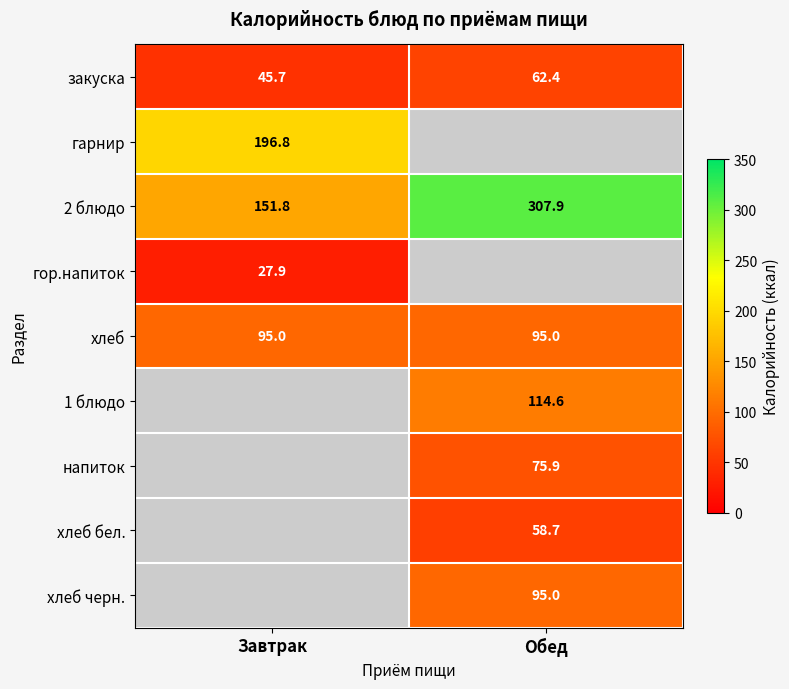

Rank the categories by 2 блюдо value from highest to lowest.

Обед, Завтрак